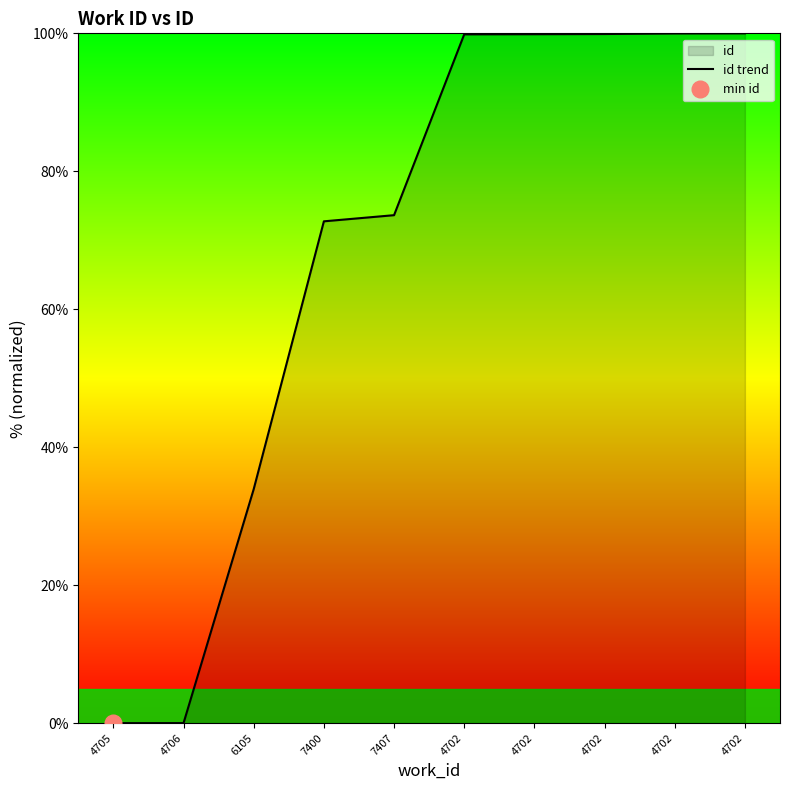

What is the sum of the values at 7400 and 4705?

72.7